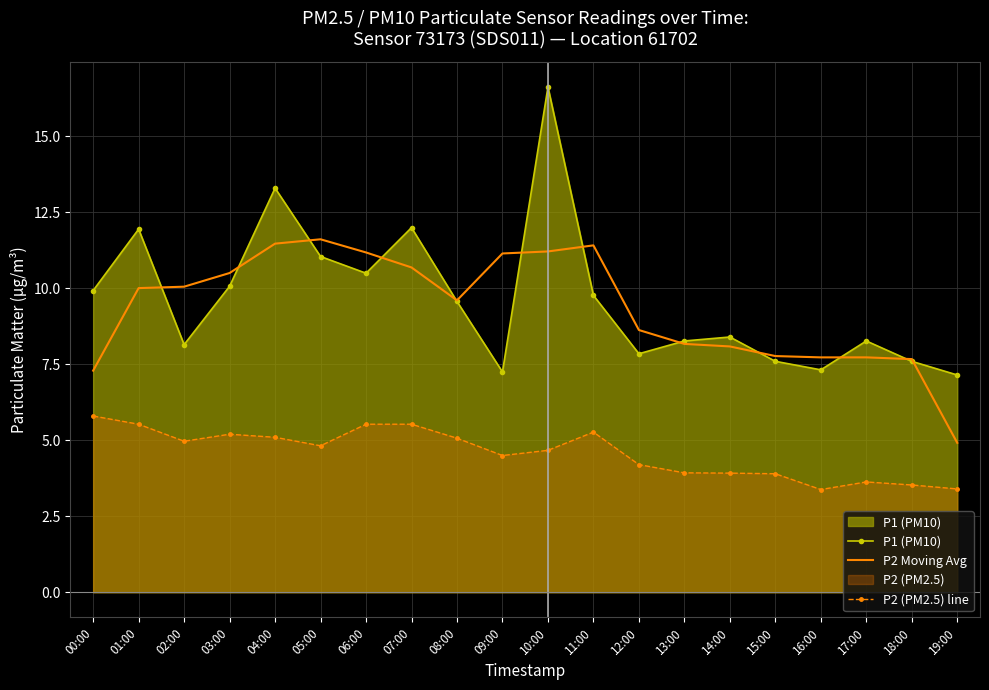

What are all the series names shown in the legend?

P1 (PM10), P2 Moving Avg, P2 (PM2.5) line